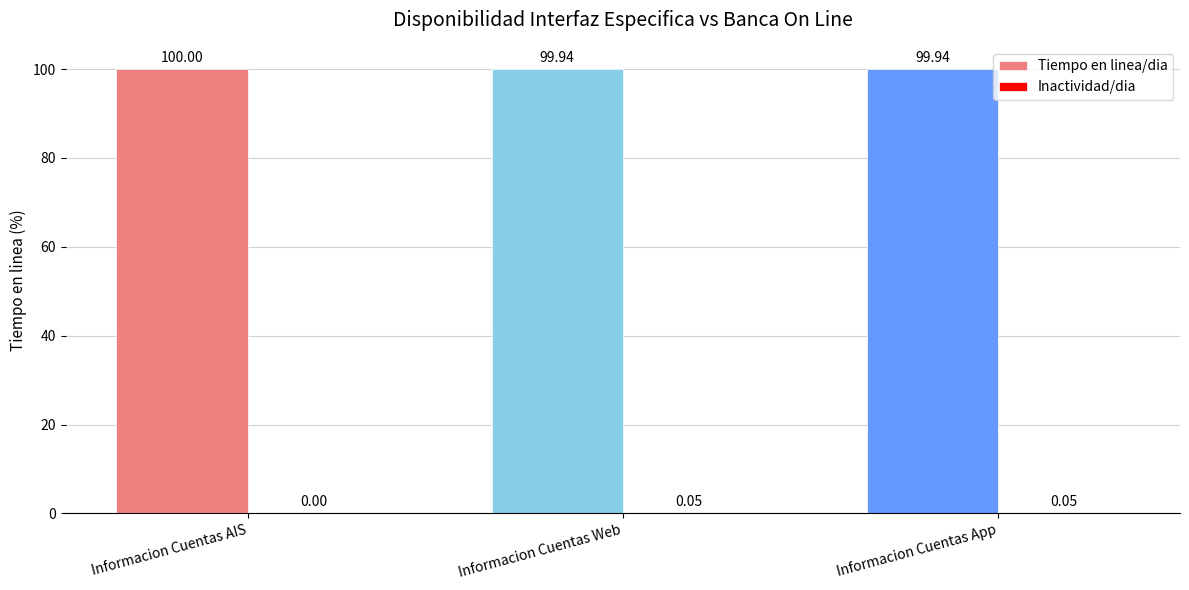

Count the Tiempo en linea/dia values in the range 99 to 100.

3